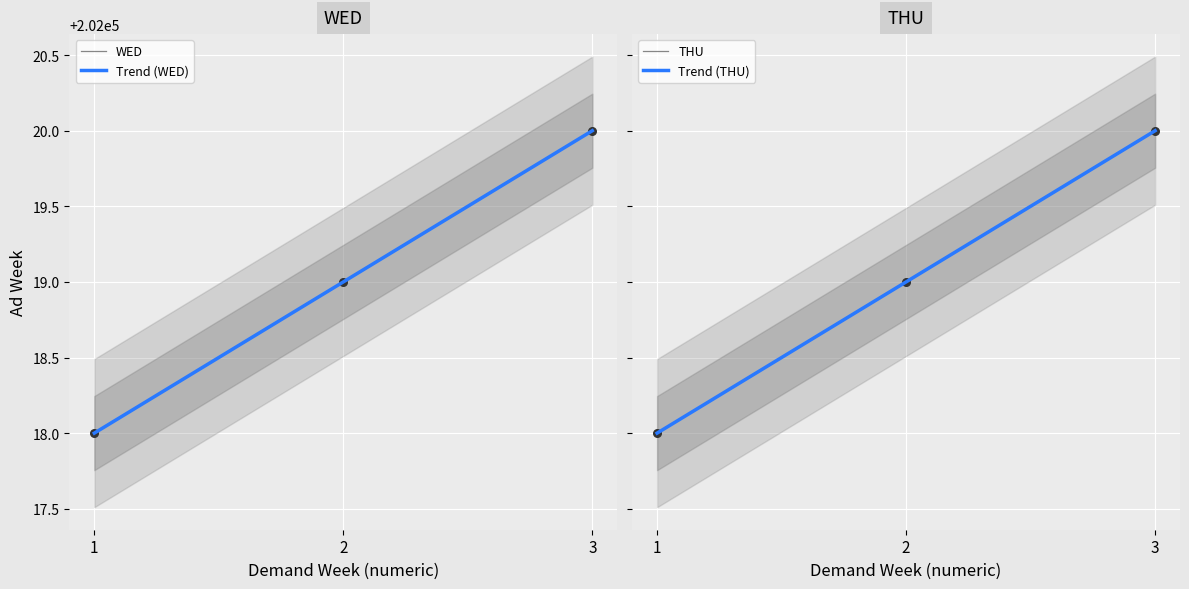

What are all the series names shown in the legend?

WED, THU